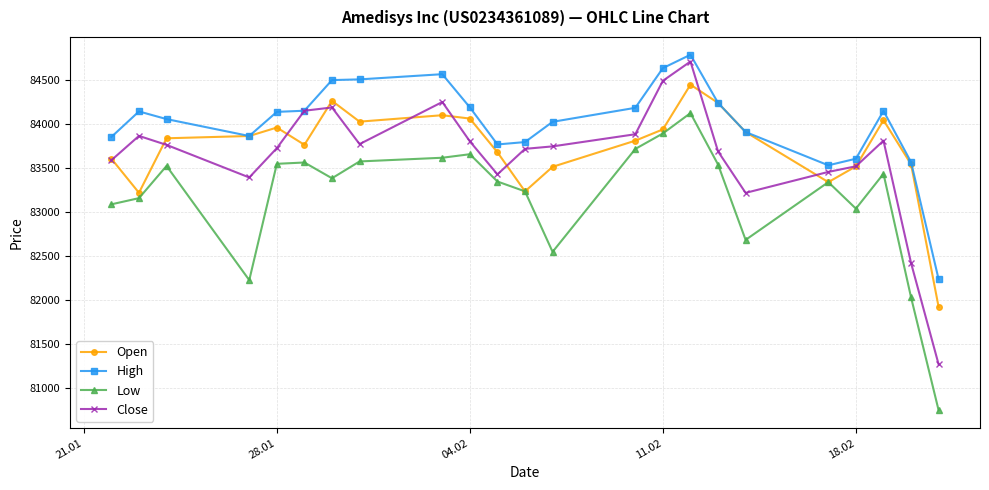

What is the sum of all Low values?

1913045